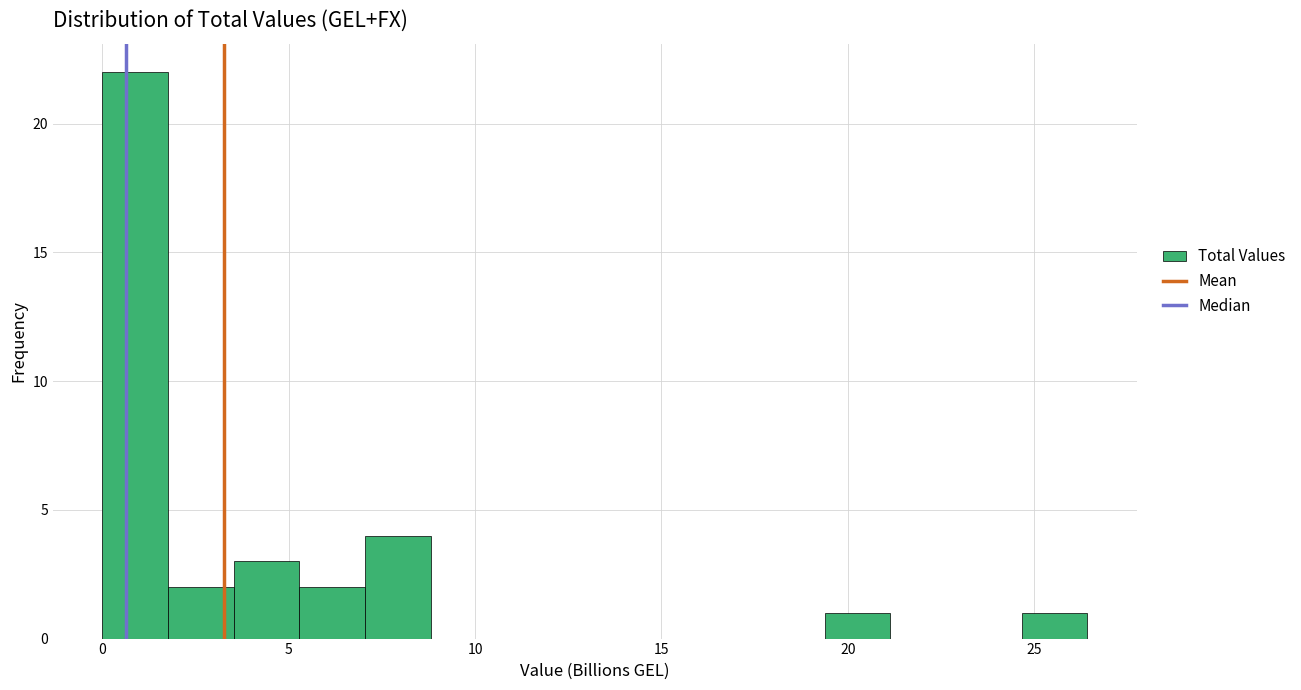

Read against the x-axis, roughly where is the centre of the tallest bar?

1.0